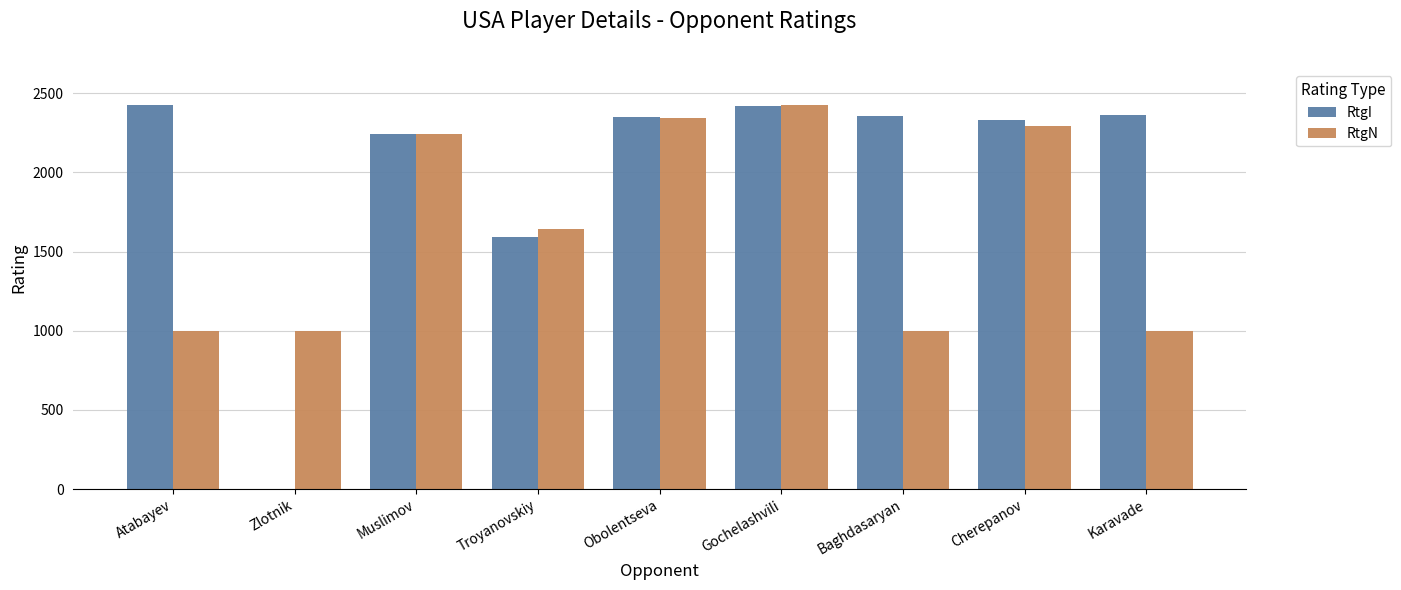

What is the sum of the RtgI values at Baghdasaryan and Gochelashvili?

4773